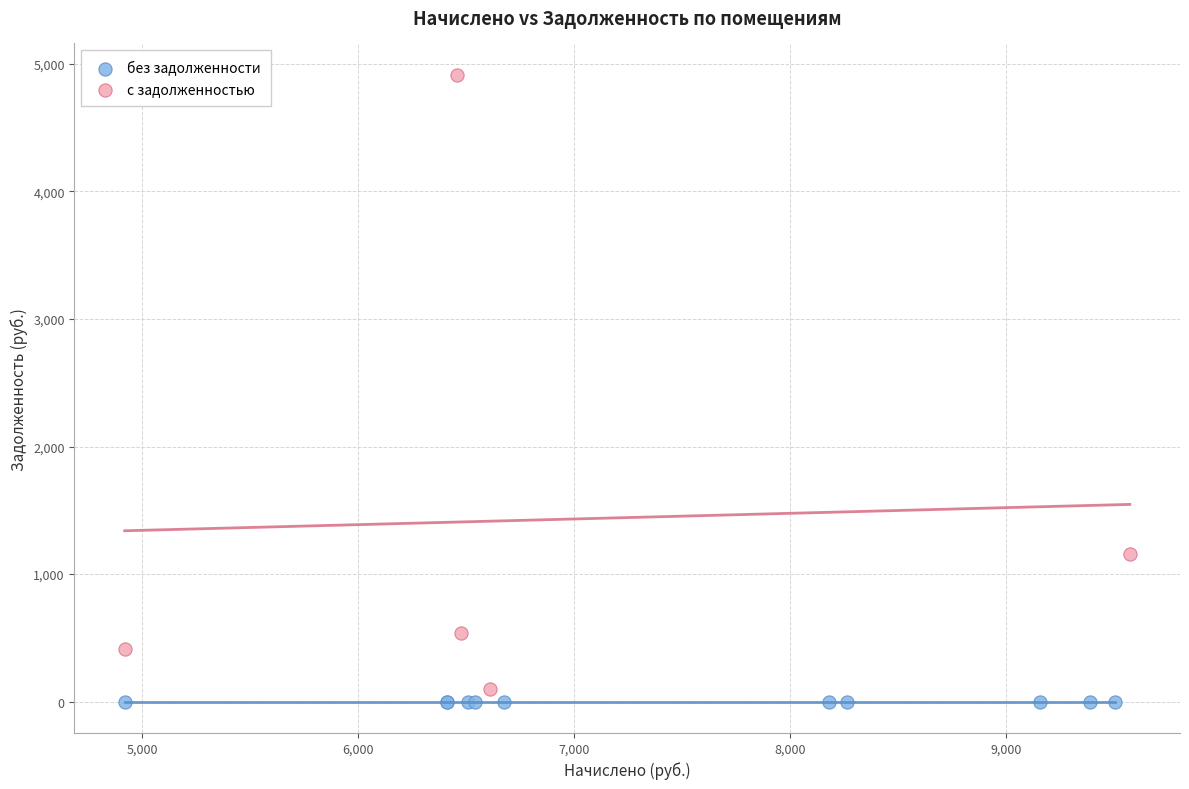

What are all the series names shown in the legend?

без задолженности, с задолженностью